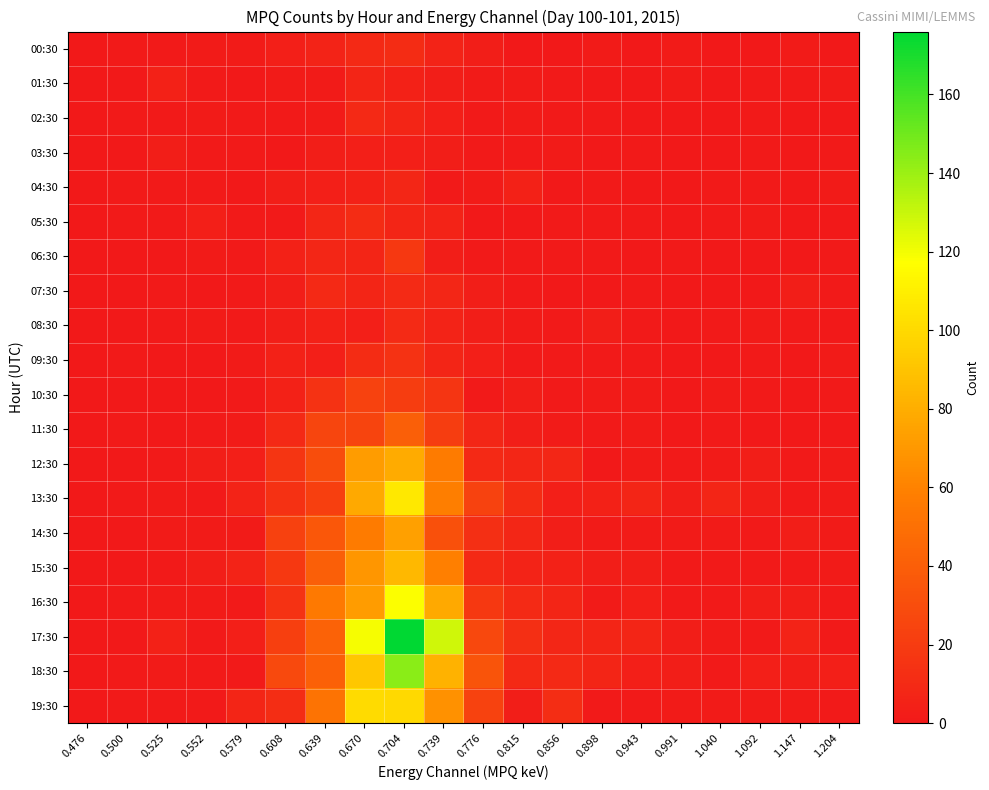

Reading left to right, extract all data points from this chart.

00:30: 0.476=0	0.500=1	0.525=1	0.552=2	0.579=2	0.608=4	0.639=6	0.670=9	0.704=11	0.739=6	0.776=3	0.815=0	0.856=0	0.898=2	0.943=0	0.991=2	1.040=0	1.092=0	1.147=2	1.204=0
01:30: 0.476=0	0.500=0	0.525=5	0.552=1	0.579=0	0.608=2	0.639=2	0.670=7	0.704=5	0.739=3	0.776=2	0.815=2	0.856=1	0.898=0	0.943=0	0.991=2	1.040=0	1.092=1	1.147=1	1.204=2
02:30: 0.476=0	0.500=1	0.525=1	0.552=2	0.579=1	0.608=1	0.639=2	0.670=9	0.704=7	0.739=4	0.776=1	0.815=2	0.856=1	0.898=1	0.943=0	0.991=0	1.040=0	1.092=1	1.147=0	1.204=0
03:30: 0.476=0	0.500=0	0.525=3	0.552=1	0.579=1	0.608=0	0.639=3	0.670=4	0.704=4	0.739=3	0.776=1	0.815=1	0.856=2	0.898=0	0.943=1	0.991=0	1.040=0	1.092=1	1.147=0	1.204=1
04:30: 0.476=0	0.500=1	0.525=1	0.552=1	0.579=0	0.608=3	0.639=4	0.670=5	0.704=8	0.739=1	0.776=2	0.815=5	0.856=0	0.898=1	0.943=0	0.991=0	1.040=1	1.092=1	1.147=0	1.204=2
05:30: 0.476=0	0.500=1	0.525=1	0.552=4	0.579=1	0.608=1	0.639=8	0.670=11	0.704=7	0.739=6	0.776=0	0.815=0	0.856=1	0.898=1	0.943=1	0.991=0	1.040=1	1.092=2	1.147=0	1.204=0
06:30: 0.476=0	0.500=0	0.525=0	0.552=2	0.579=1	0.608=5	0.639=8	0.670=7	0.704=18	0.739=3	0.776=1	0.815=1	0.856=1	0.898=1	0.943=0	0.991=1	1.040=0	1.092=0	1.147=0	1.204=1
07:30: 0.476=0	0.500=0	0.525=1	0.552=0	0.579=1	0.608=3	0.639=9	0.670=7	0.704=10	0.739=8	0.776=3	0.815=1	0.856=0	0.898=0	0.943=1	0.991=0	1.040=0	1.092=0	1.147=3	1.204=1
08:30: 0.476=0	0.500=0	0.525=1	0.552=2	0.579=1	0.608=3	0.639=5	0.670=4	0.704=10	0.739=6	0.776=3	0.815=2	0.856=1	0.898=3	0.943=1	0.991=0	1.040=1	1.092=2	1.147=1	1.204=0
09:30: 0.476=0	0.500=1	0.525=0	0.552=0	0.579=2	0.608=5	0.639=4	0.670=11	0.704=15	0.739=7	0.776=4	0.815=1	0.856=1	0.898=1	0.943=1	0.991=0	1.040=0	1.092=1	1.147=0	1.204=2
10:30: 0.476=0	0.500=0	0.525=0	0.552=0	0.579=1	0.608=5	0.639=15	0.670=24	0.704=21	0.739=16	0.776=1	0.815=3	0.856=1	0.898=2	0.943=2	0.991=0	1.040=2	1.092=1	1.147=0	1.204=1
11:30: 0.476=0	0.500=1	0.525=0	0.552=1	0.579=2	0.608=9	0.639=26	0.670=25	0.704=40	0.739=21	0.776=8	0.815=3	0.856=2	0.898=1	0.943=2	0.991=0	1.040=1	1.092=0	1.147=0	1.204=0
12:30: 0.476=0	0.500=0	0.525=1	0.552=3	0.579=4	0.608=16	0.639=30	0.670=72	0.704=79	0.739=57	0.776=9	0.815=8	0.856=8	0.898=0	0.943=2	0.991=1	1.040=2	1.092=3	1.147=1	1.204=2
13:30: 0.476=0	0.500=1	0.525=2	0.552=1	0.579=6	0.608=14	0.639=22	0.670=78	0.704=107	0.739=58	0.776=24	0.815=11	0.856=4	0.898=5	0.943=7	0.991=3	1.040=7	1.092=3	1.147=1	1.204=2
14:30: 0.476=0	0.500=0	0.525=2	0.552=2	0.579=2	0.608=23	0.639=36	0.670=57	0.704=74	0.739=32	0.776=13	0.815=8	0.856=3	0.898=2	0.943=2	0.991=2	1.040=2	1.092=1	1.147=3	1.204=2
15:30: 0.476=0	0.500=0	0.525=1	0.552=3	0.579=6	0.608=18	0.639=40	0.670=69	0.704=85	0.739=59	0.776=9	0.815=6	0.856=5	0.898=3	0.943=3	0.991=1	1.040=1	1.092=1	1.147=1	1.204=2
16:30: 0.476=0	0.500=1	0.525=2	0.552=2	0.579=1	0.608=15	0.639=55	0.670=72	0.704=118	0.739=78	0.776=18	0.815=10	0.856=7	0.898=2	0.943=4	0.991=1	1.040=1	1.092=3	1.147=3	1.204=1
17:30: 0.476=0	0.500=0	0.525=5	0.552=1	0.579=4	0.608=22	0.639=42	0.670=119	0.704=176	0.739=128	0.776=27	0.815=13	0.856=8	0.898=7	0.943=7	0.991=3	1.040=2	1.092=1	1.147=6	1.204=1
18:30: 0.476=0	0.500=1	0.525=2	0.552=1	0.579=1	0.608=28	0.639=41	0.670=92	0.704=144	0.739=82	0.776=34	0.815=9	0.856=9	0.898=7	0.943=4	0.991=3	1.040=1	1.092=4	1.147=3	1.204=4
19:30: 0.476=0	0.500=1	0.525=1	0.552=1	0.579=7	0.608=12	0.639=52	0.670=101	0.704=100	0.739=67	0.776=24	0.815=3	0.856=12	0.898=1	0.943=1	0.991=2	1.040=2	1.092=2	1.147=2	1.204=1